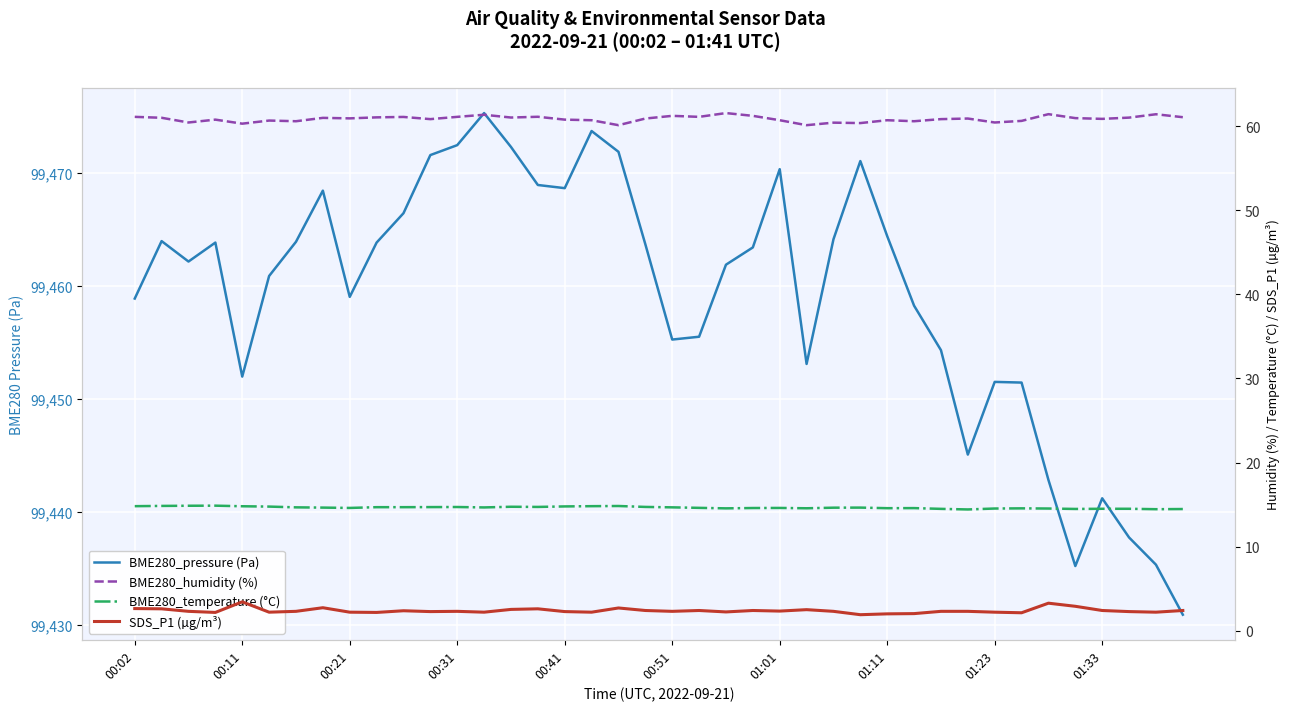

What is the minimum value for SDS_P1 (µg/m³)?

1.9